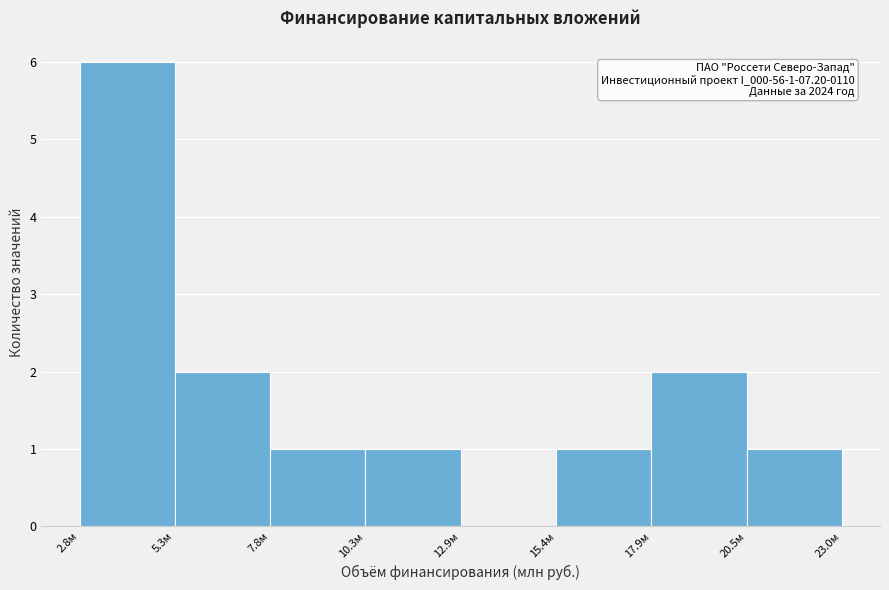

Over which range of the x-axis is the bar tallest?

3.0 to 5.5